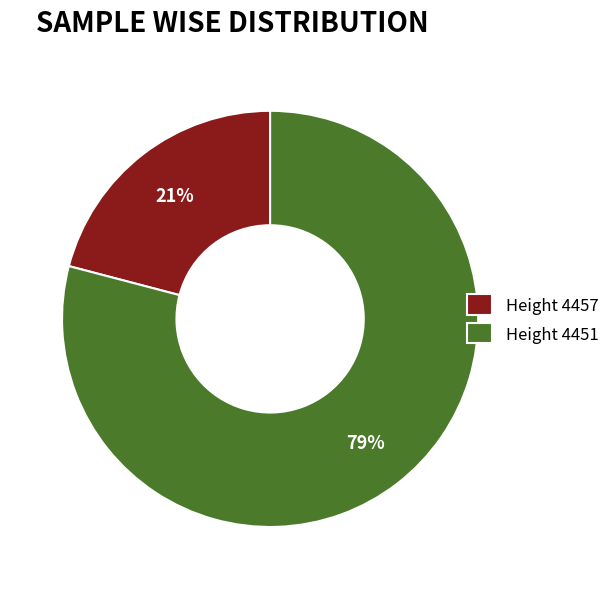

To the nearest percent, what percentage of the pie is Height 4451?

79%